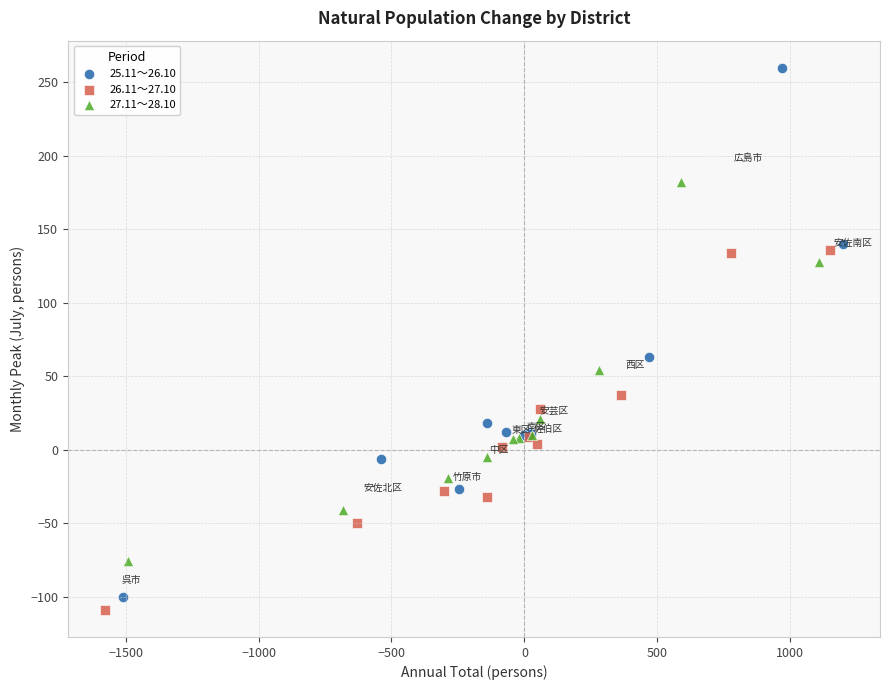

What are all the series names shown in the legend?

25.11～26.10, 26.11～27.10, 27.11～28.10